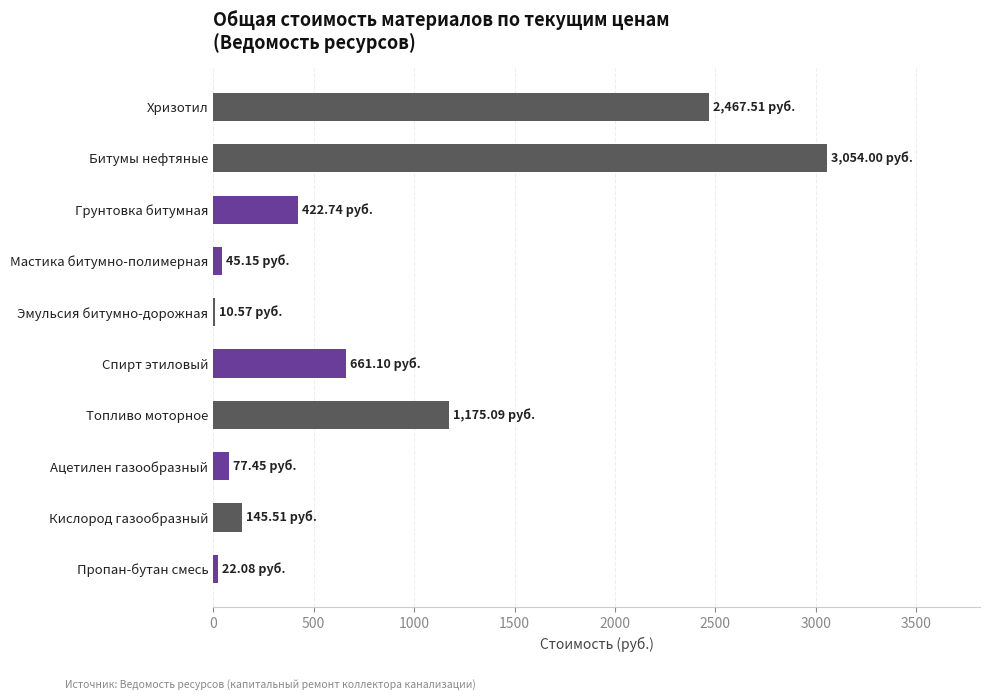

What is the sum of all values?

8081.2